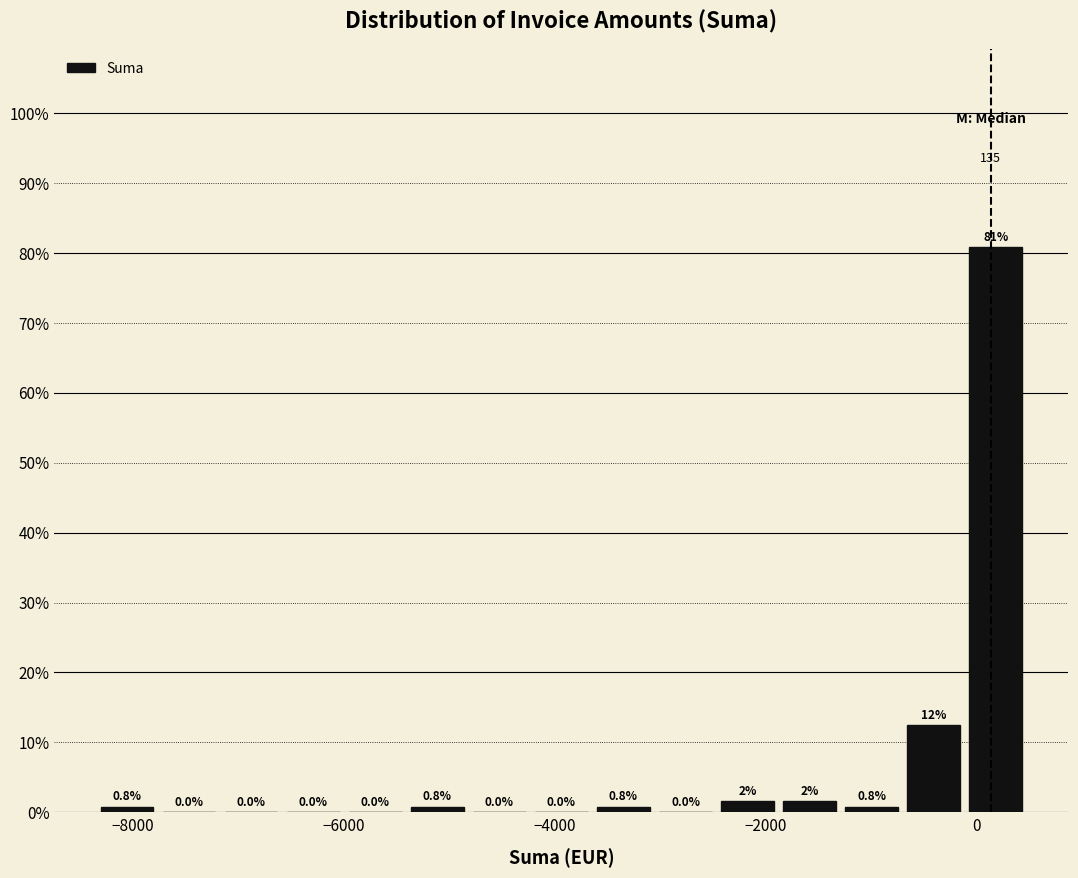

Around what value on the x-axis is the tallest bar? Give the approximate position of its centre, as read against the axis.

200